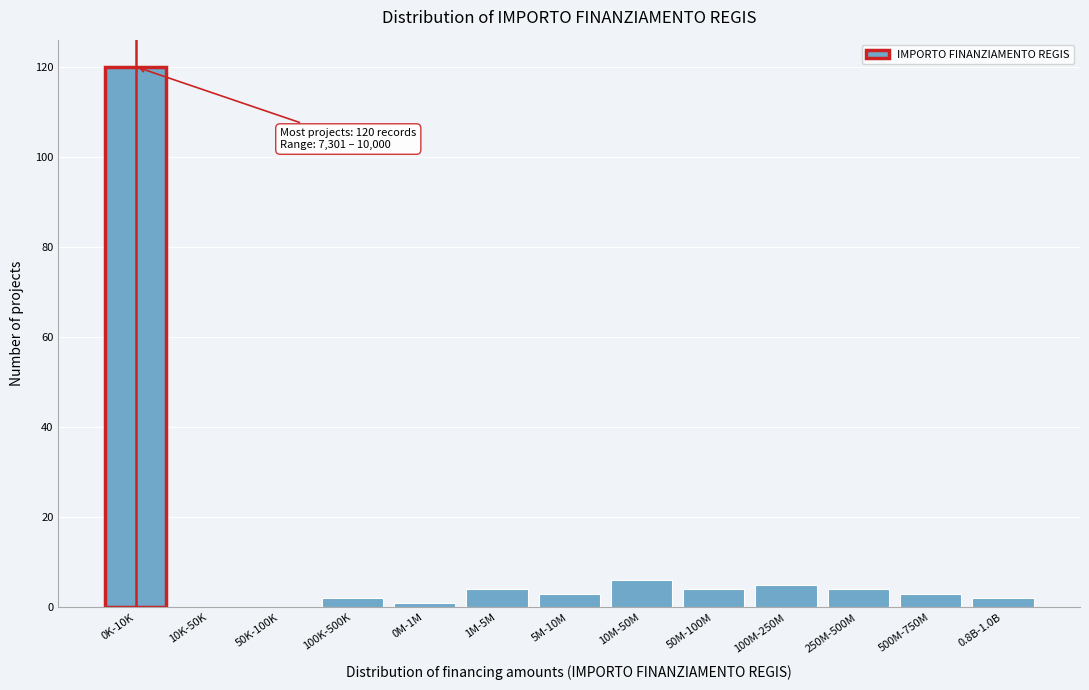

Reading left to right, transcribe all the data shown in this chart.

0K-10K=120	10K-50K=0	50K-100K=0	100K-500K=2	0M-1M=1	1M-5M=4	5M-10M=3	10M-50M=6	50M-100M=4	100M-250M=5	250M-500M=4	500M-750M=3	0.8B-1.0B=2